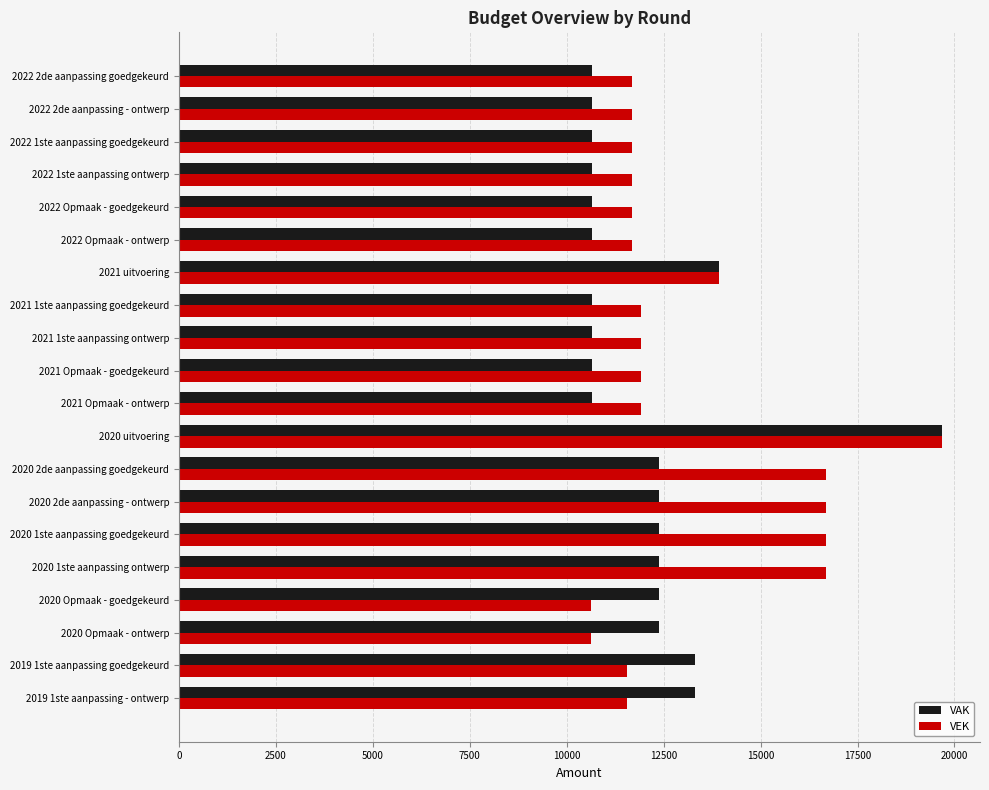

Which series changed the most between 2020 1ste aanpassing goedgekeurd and 2021 1ste aanpassing ontwerp?

VEK